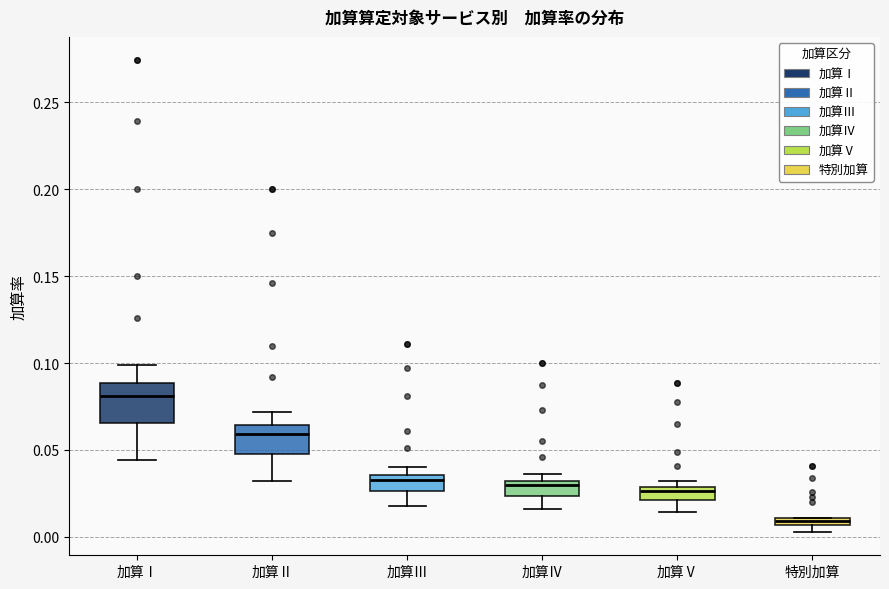

Which box's median line is the highest?

加算Ⅰ